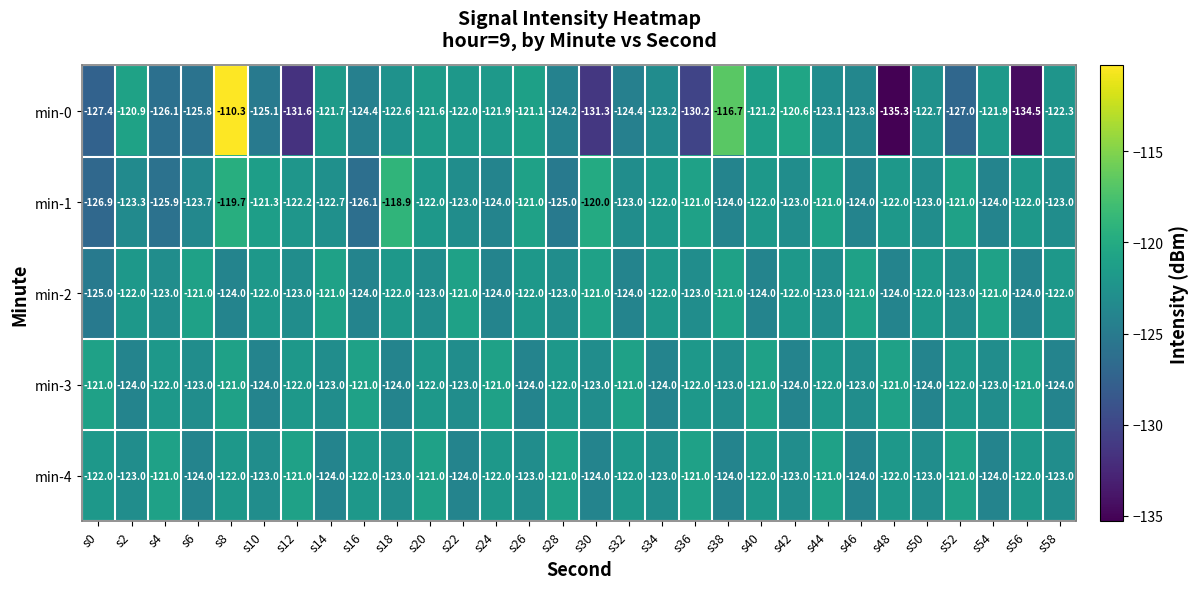

What is the sum of all min-3 values?

-3675.0